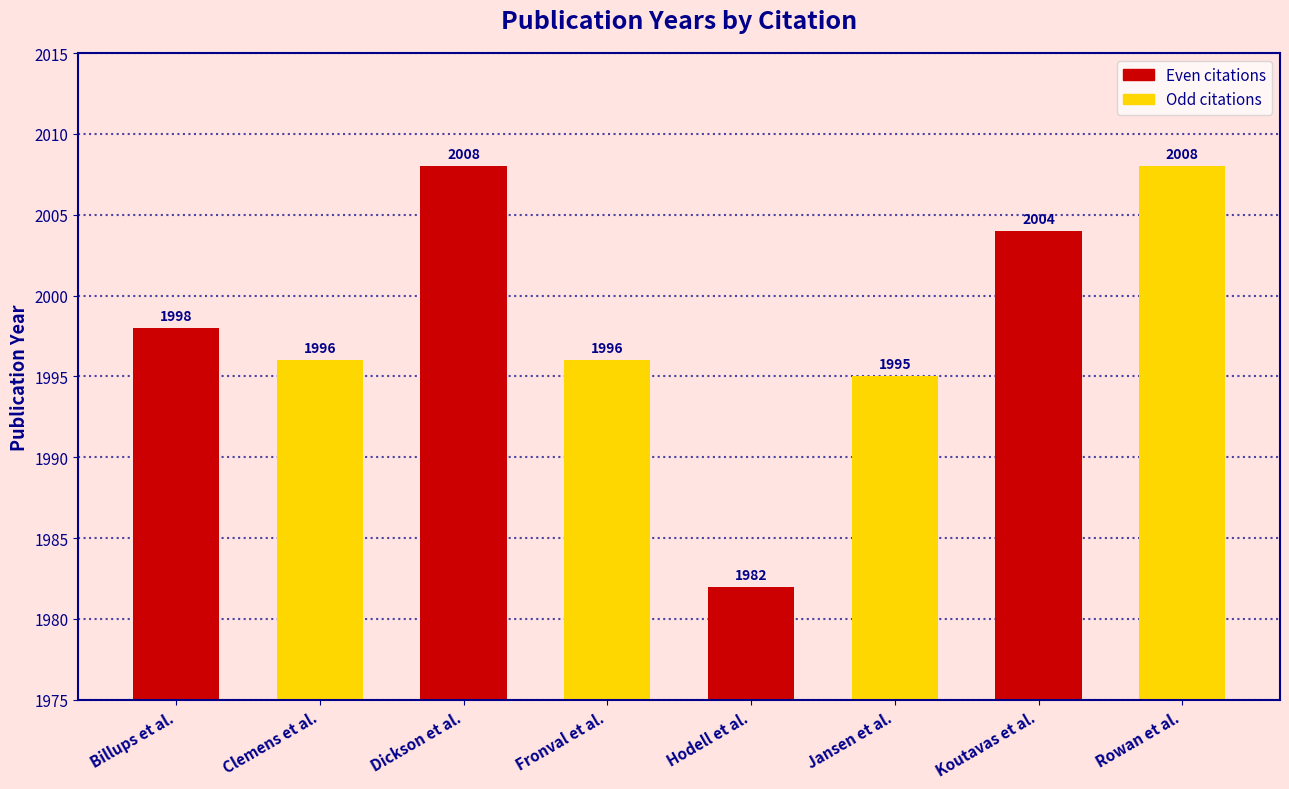

Rank the categories by value from highest to lowest.

Dickson et al., Rowan et al., Koutavas et al., Billups et al., Clemens et al., Fronval et al., Jansen et al., Hodell et al.